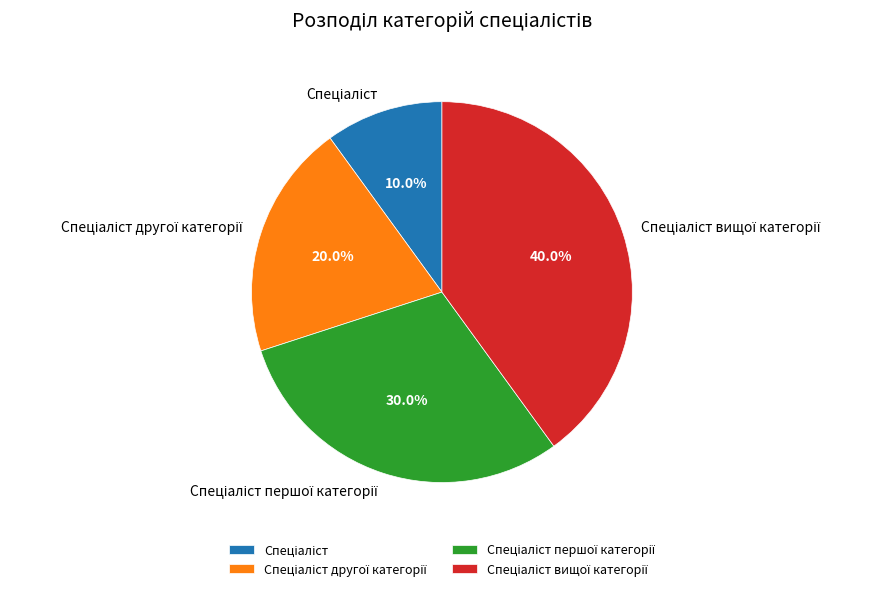

Does any single category account for the majority?

No